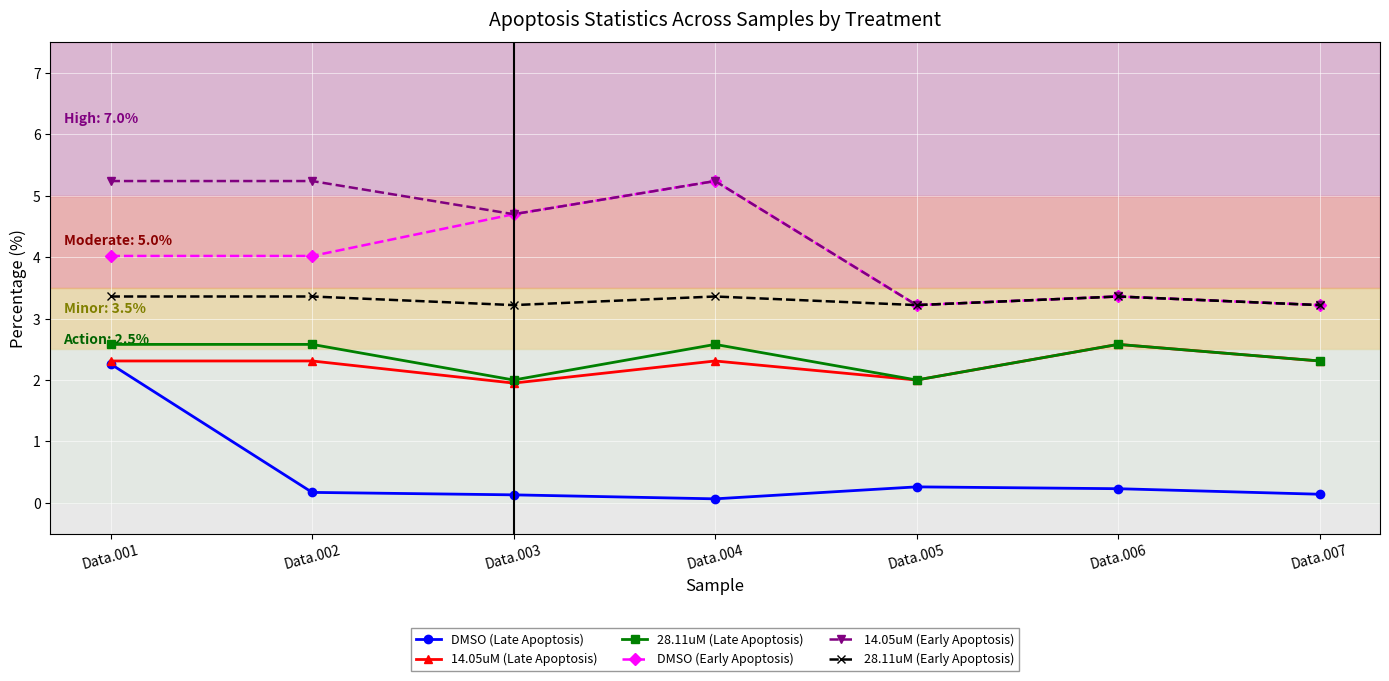

True or false: 14.05uM (Late Apoptosis) has more than 0 interior local peaks.

True